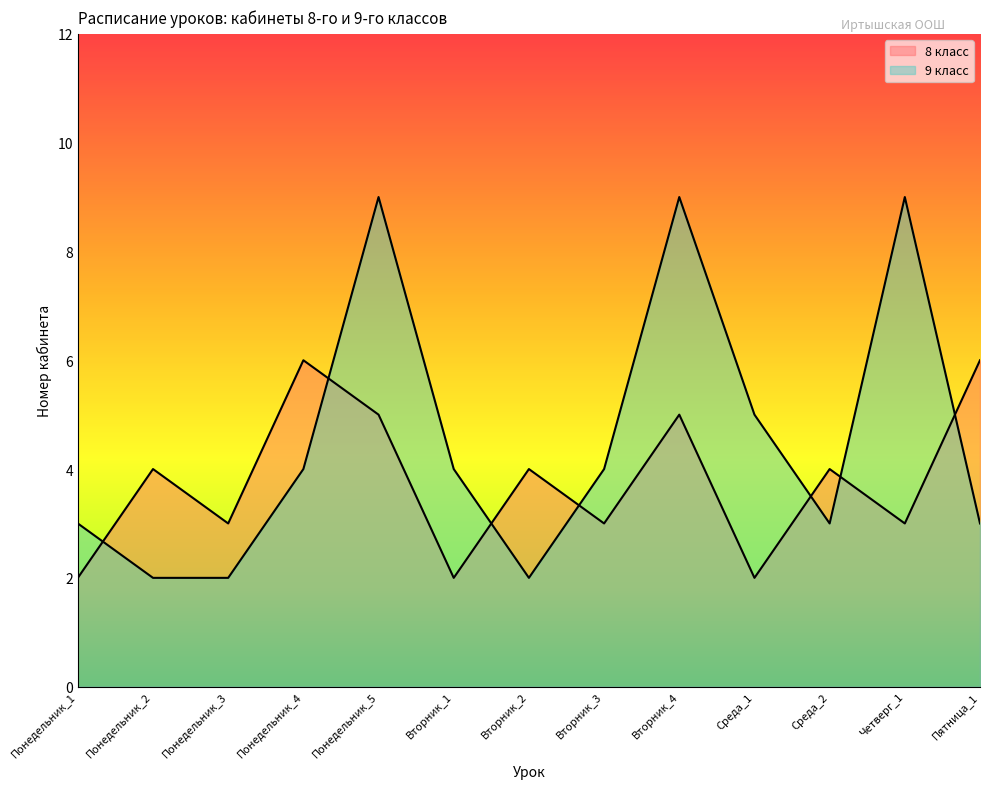

What is the difference between the 8 класс values at Среда_2 and Понедельник_4?

2